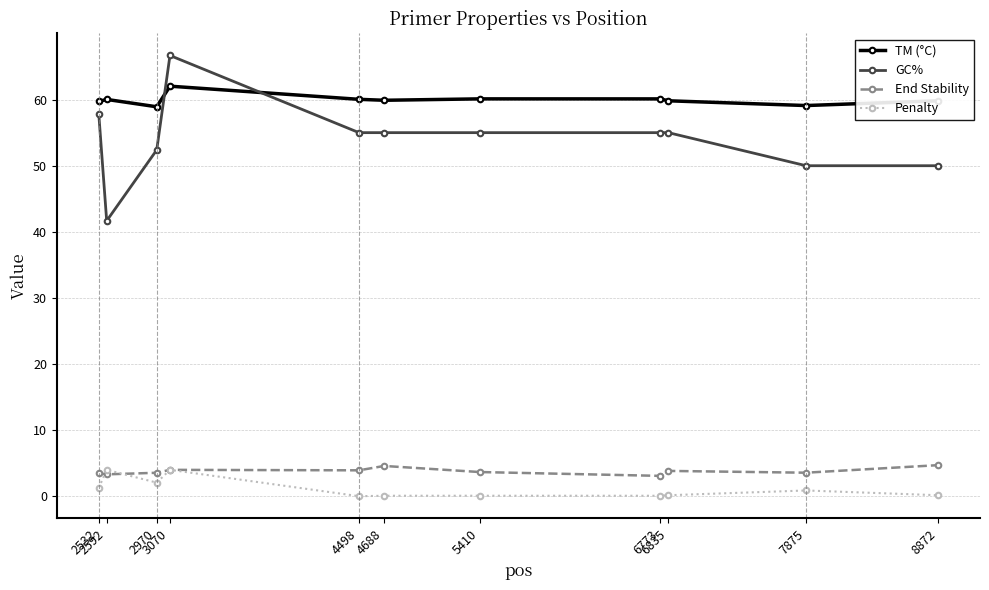

What is the sum of all TM (°C) values?

659.6